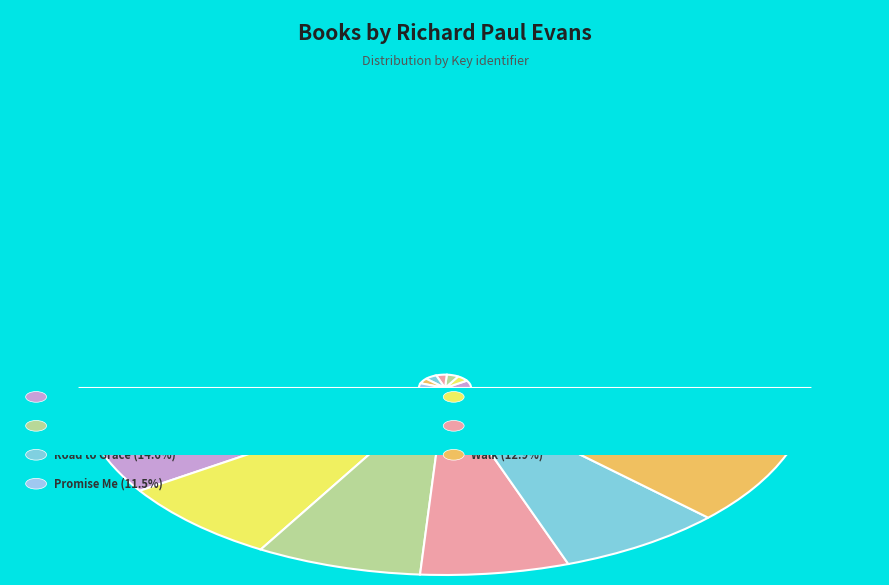

To the nearest percent, what percentage of the pie is Walk?

13%